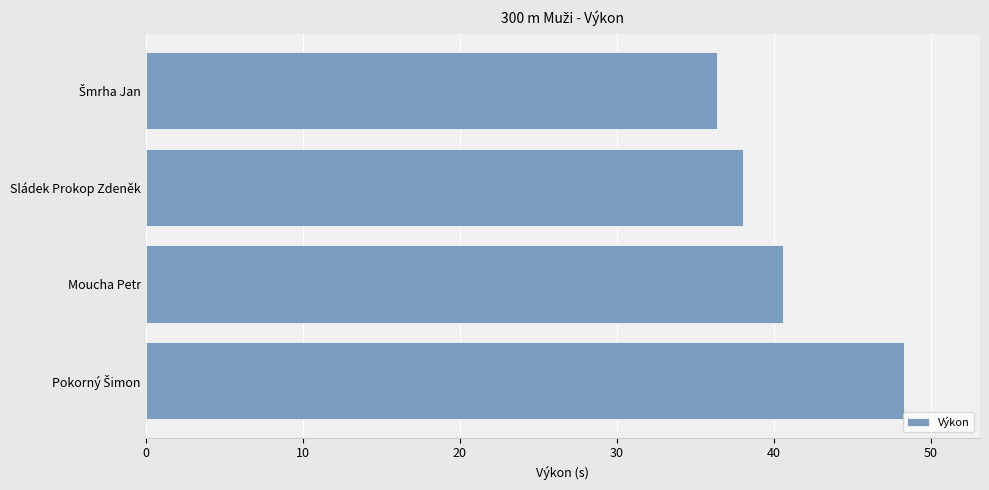

What is the ratio of the value at Sládek Prokop Zdeněk to the value at Moucha Petr?

0.9